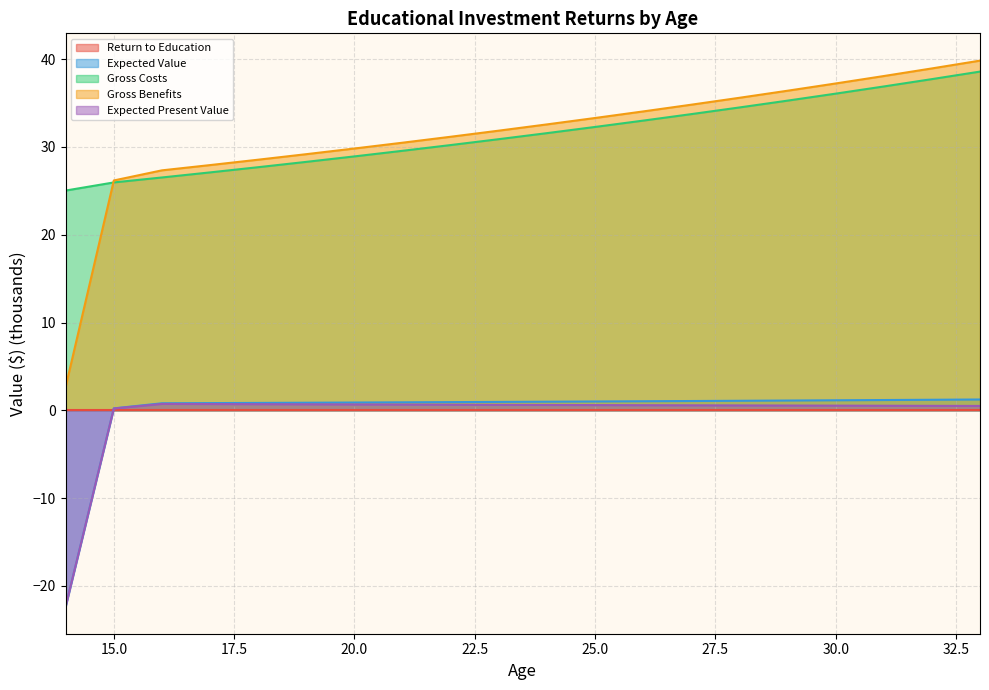

What is the difference between the highest and lowest values at 23?

31.2